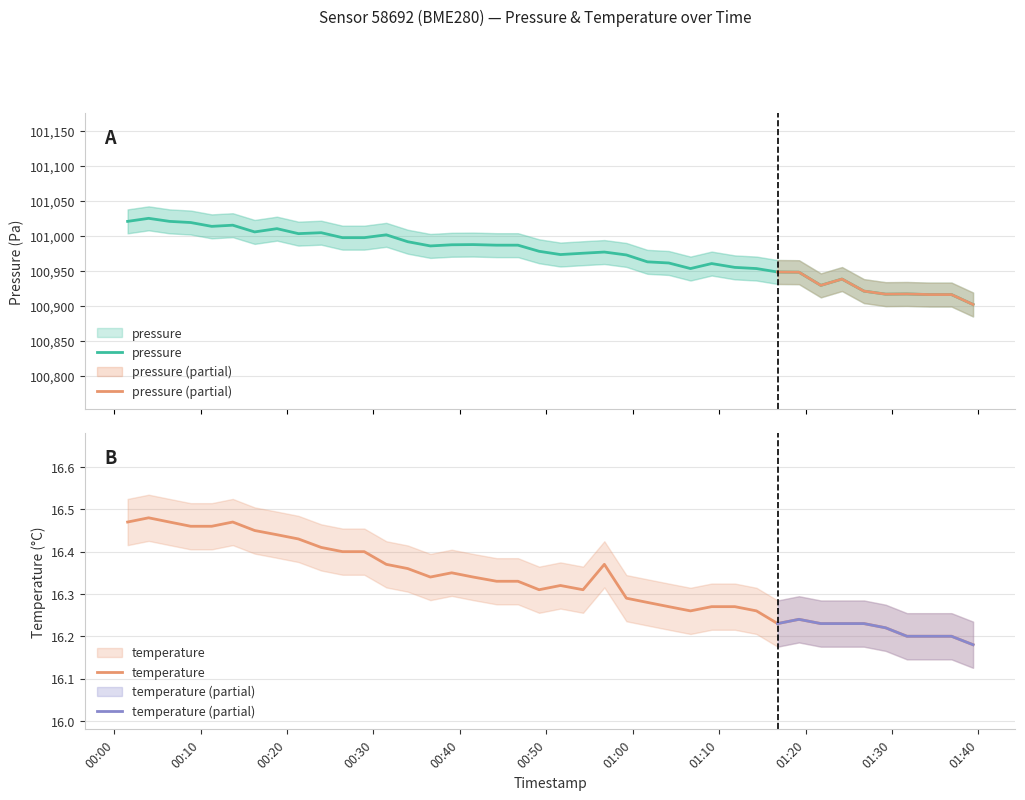

Is the value of temperature at 15 greater than the value of pressure at 32?

No